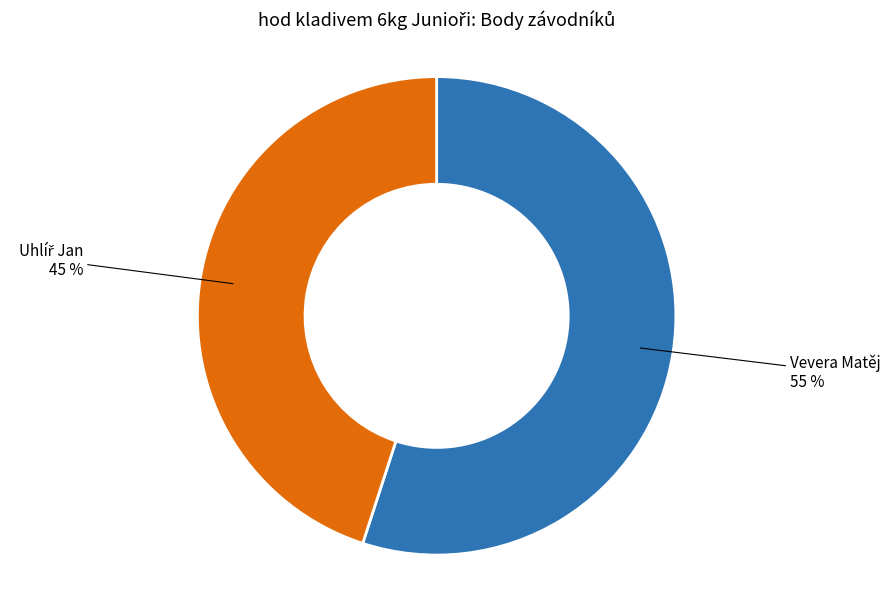

Is there any slice that represents more than half of the pie?

Yes